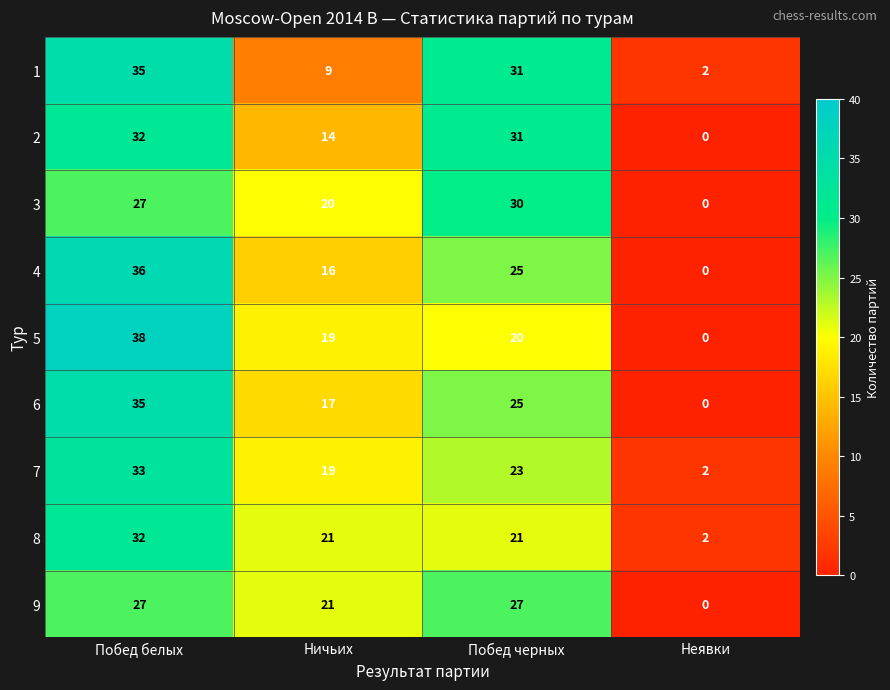

What is the difference between the highest and lowest values at Побед черных?

11